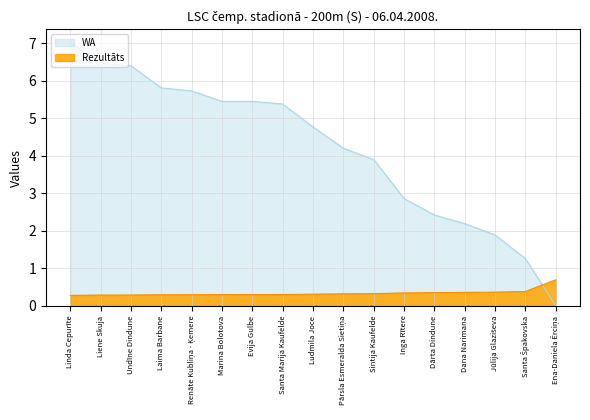

True or false: Rezultāts has more than 1 interior local peaks.

False